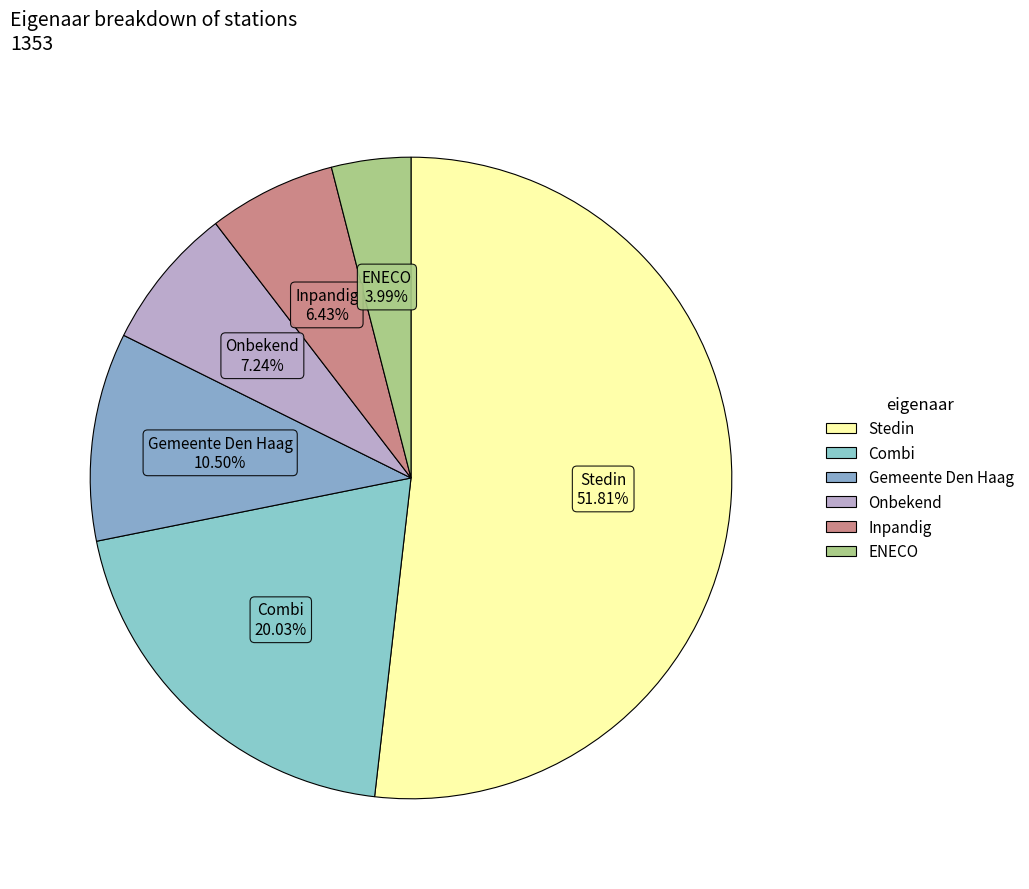

Does Inpandig represent more than half of the total?

No